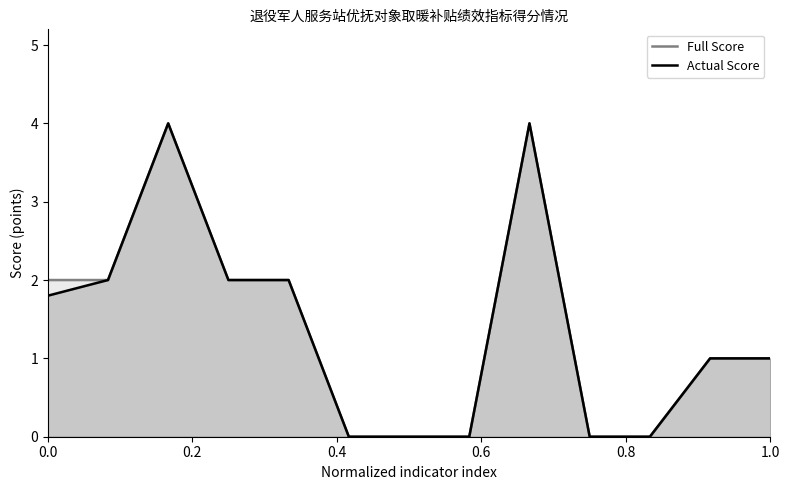

What is the total value across all series at 1.0?

2.0